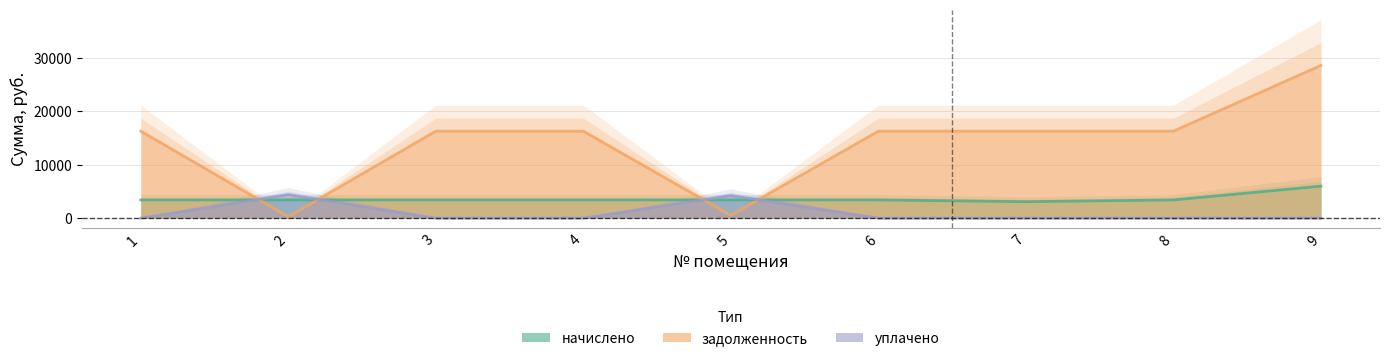

Count the number of data series in this chart.

3